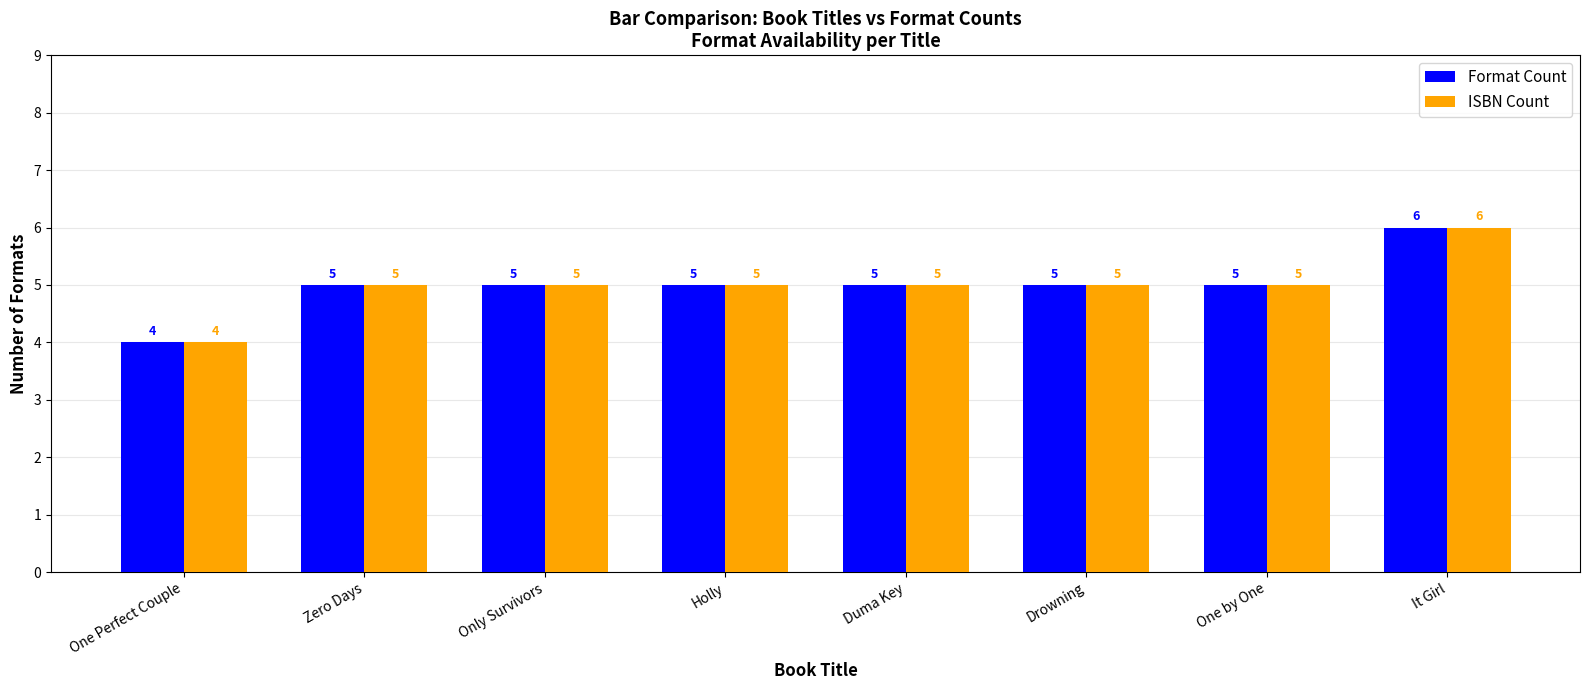

How many bars are there in total?

16